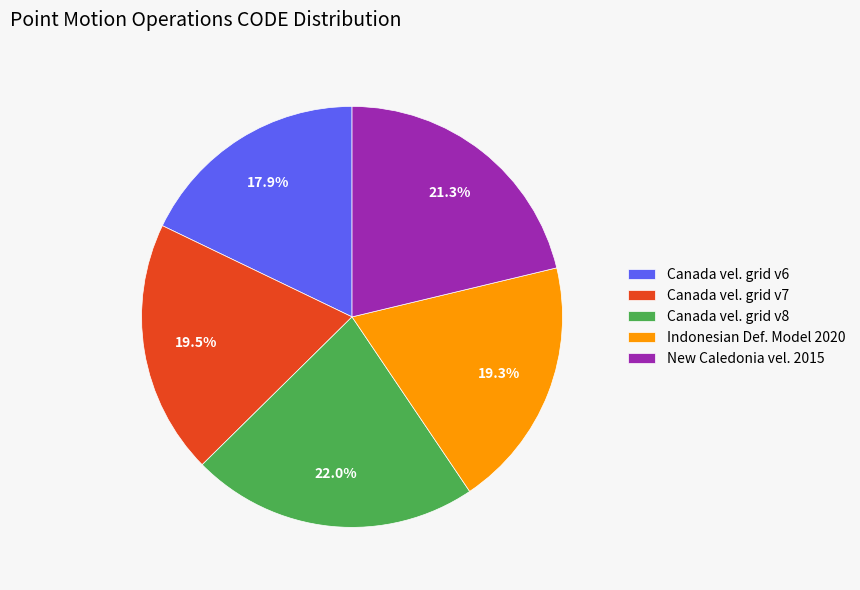

What is the largest slice in the pie chart?

Canada vel. grid v8